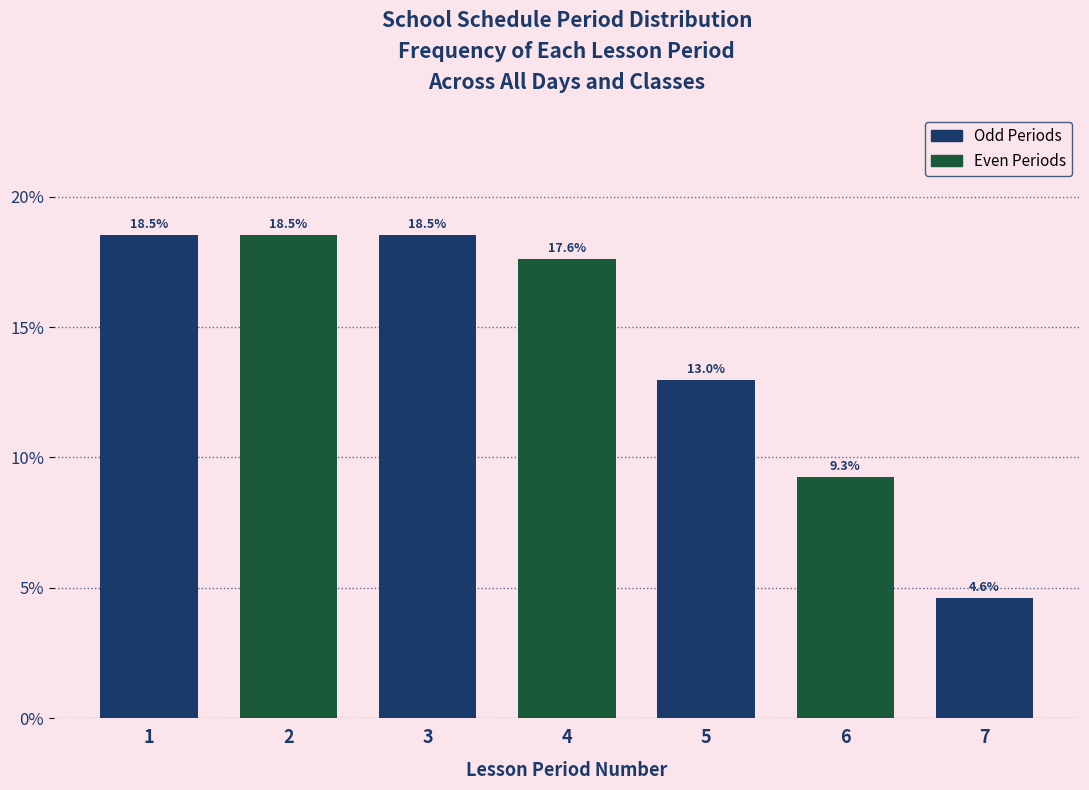

Reading right to left, what are all the values shown in this chart?

7=4.6	6=9.3	5=13.0	4=17.6	3=18.5	2=18.5	1=18.5